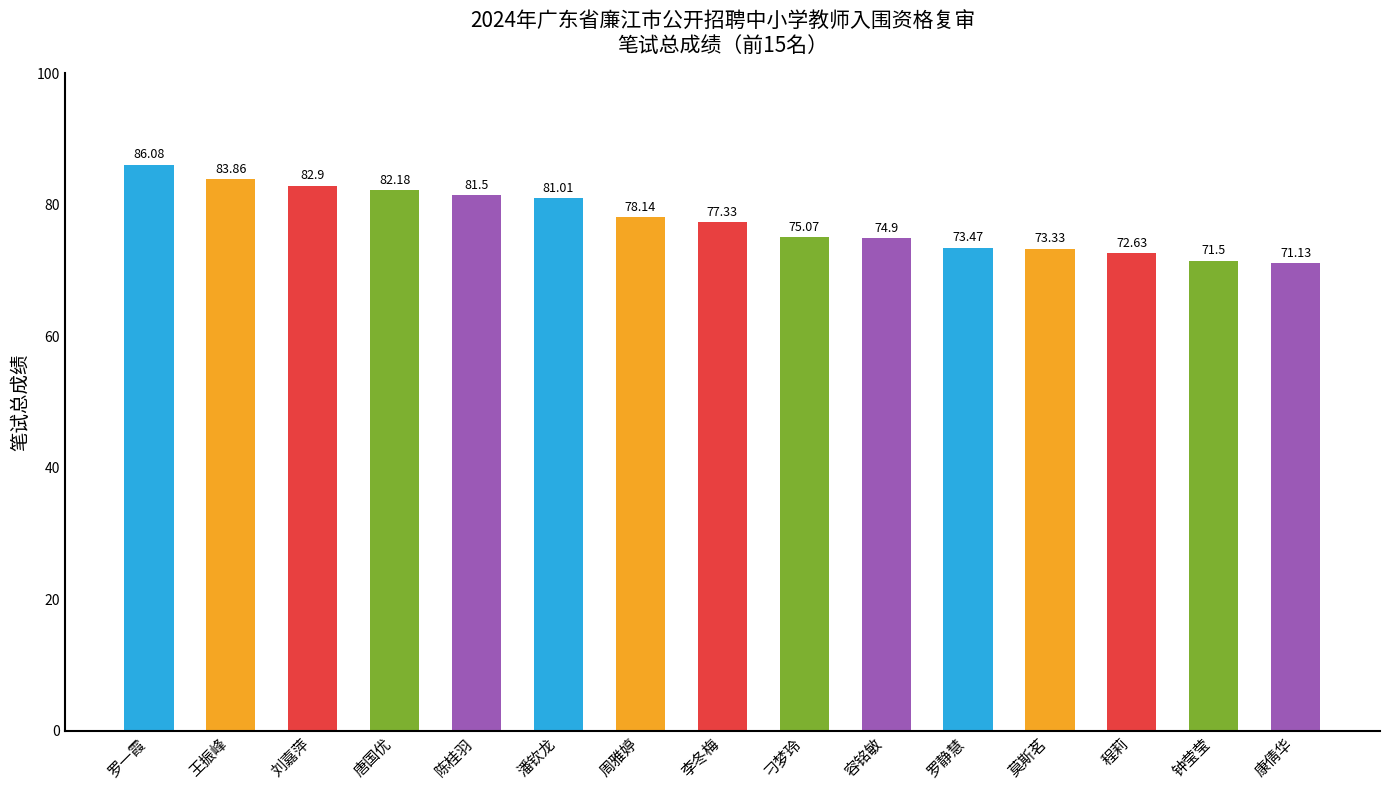

Rank the categories by value from highest to lowest.

罗一霞, 王振峰, 刘嘉萍, 唐国优, 陈桂羽, 潘钦龙, 周雅婷, 李冬梅, 刁梦玲, 容铭敏, 罗静慧, 莫斯茗, 程莉, 钟莹莹, 康倩华